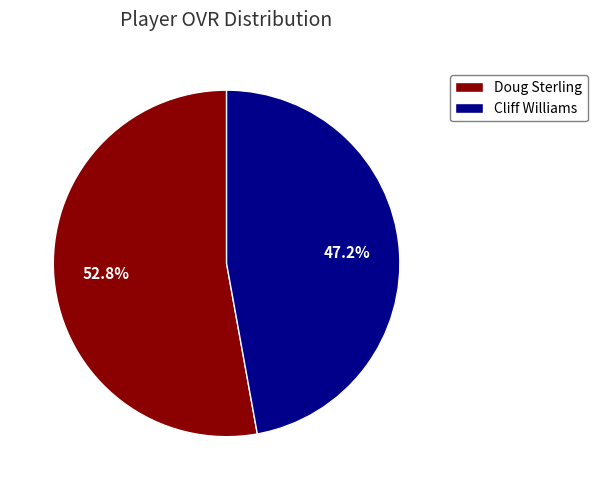

To the nearest percent, what is the combined percentage of Doug Sterling and Cliff Williams?

100%